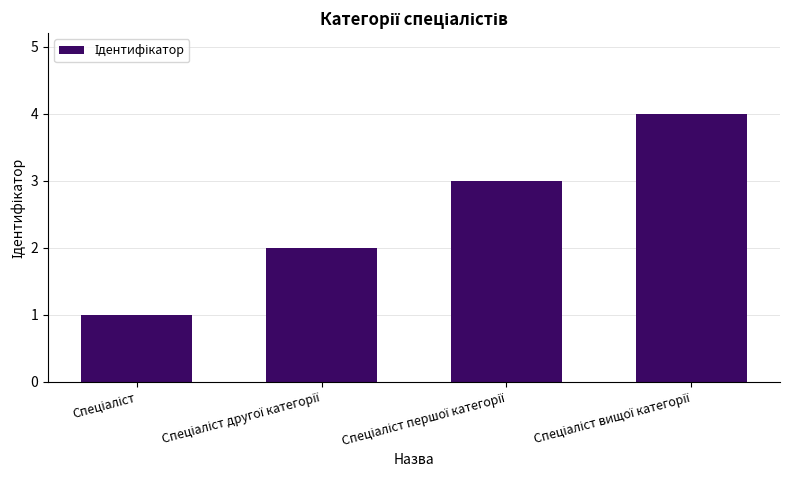

What is the greatest value displayed?

4